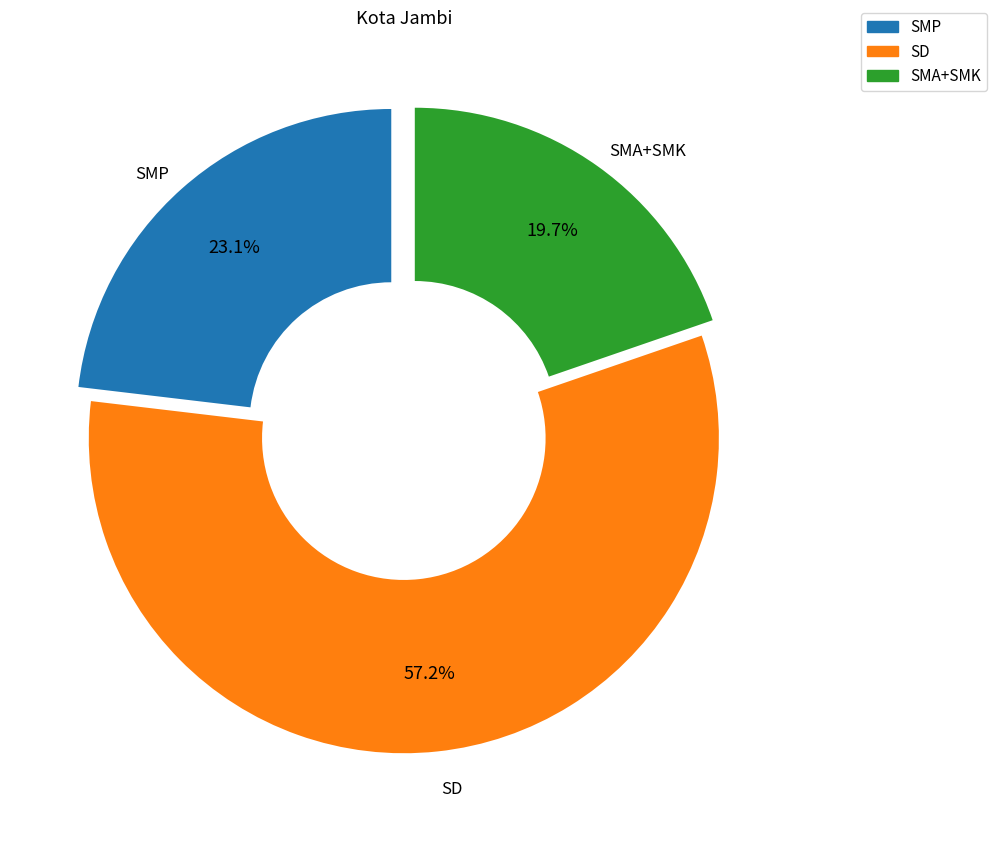

Is there a majority slice in this chart?

Yes